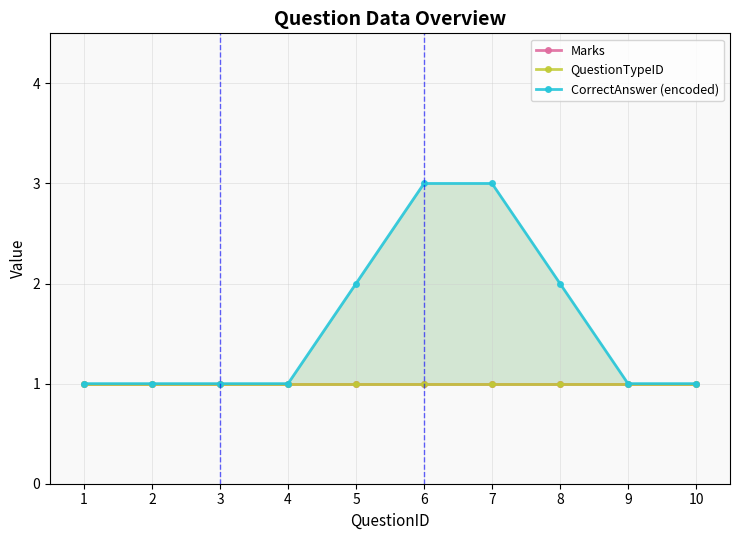

What is the average value of the QuestionTypeID series?

1